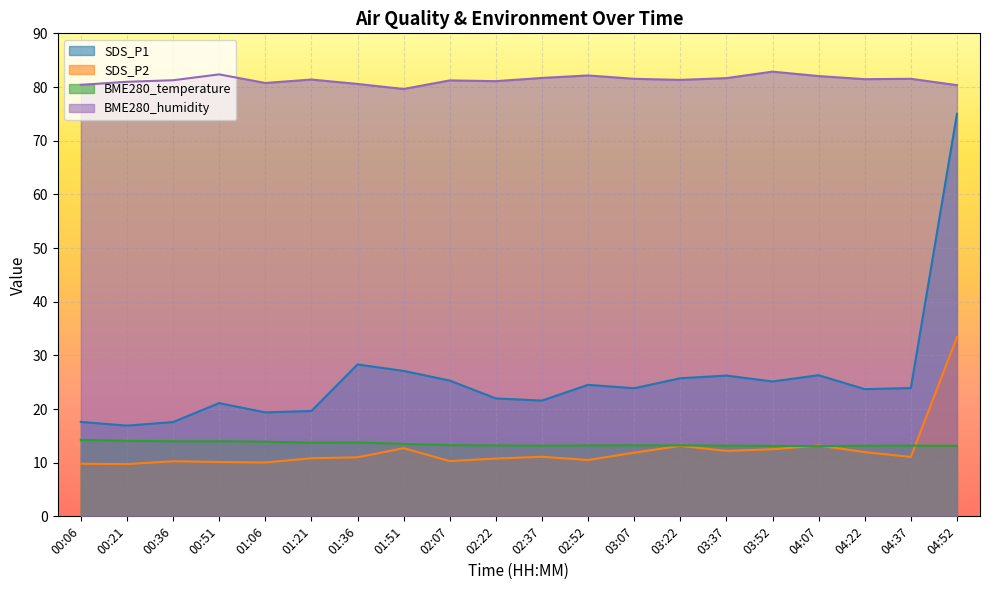

List the labels in order of BME280_humidity value, largest first.

03:52, 00:51, 02:52, 04:07, 02:37, 03:37, 03:07, 04:37, 04:22, 01:21, 03:22, 00:36, 02:07, 02:22, 00:21, 01:06, 01:36, 00:06, 04:52, 01:51